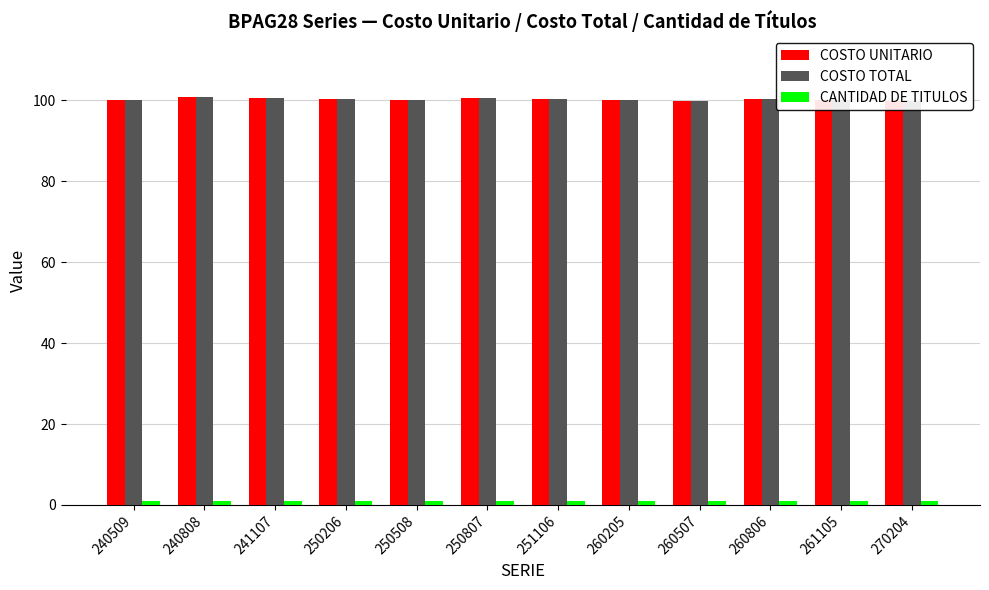

What is the difference between the highest and lowest values at 240808?

99.7